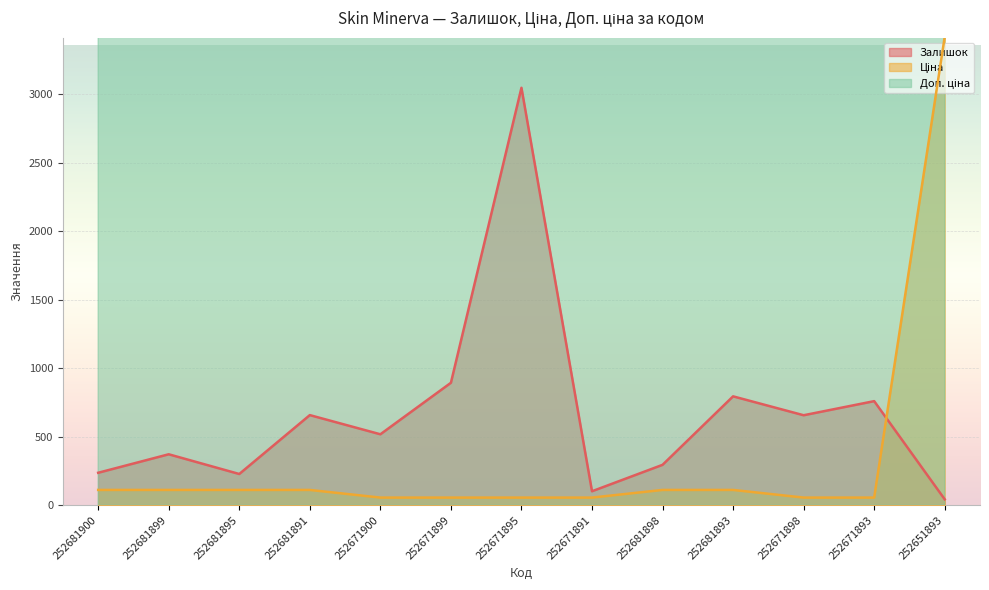

What is the label of the 6th point from the left?

252671899